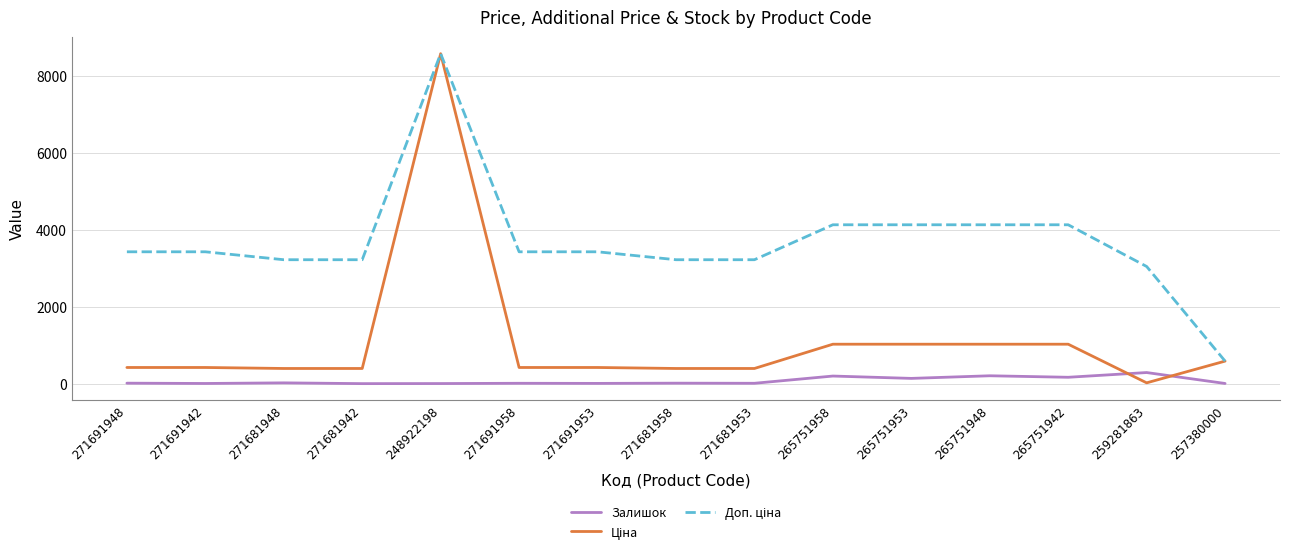

What is the label of the 15th point from the left?

257380000